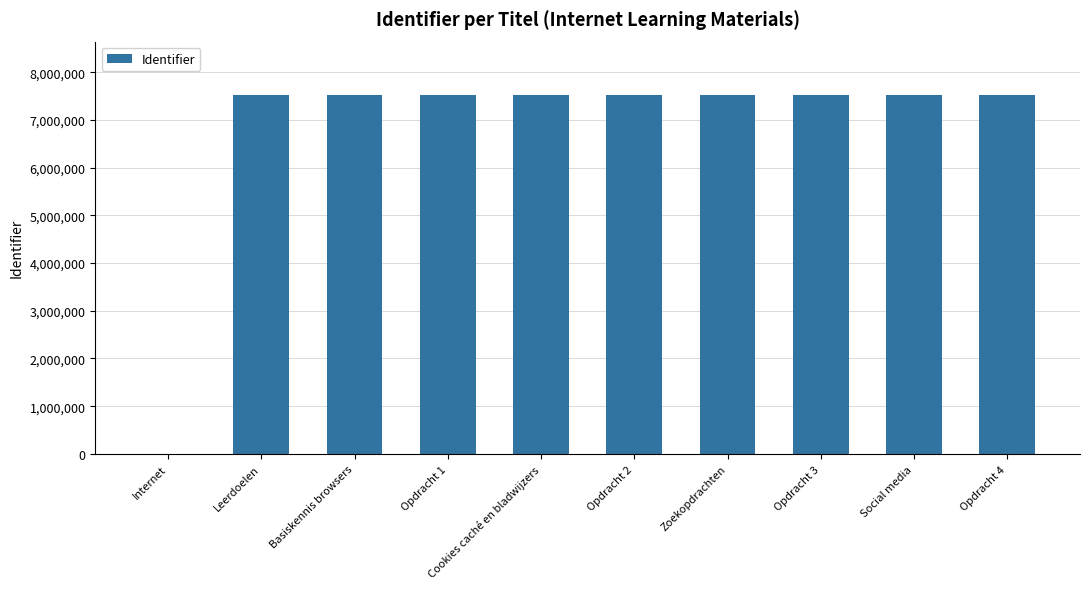

What is the sum of all values?

67617666